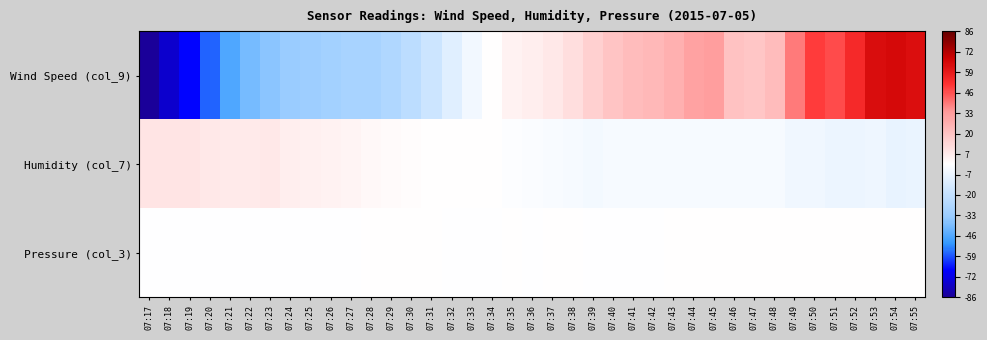

What is the total value across all series at 07:48?

19.1